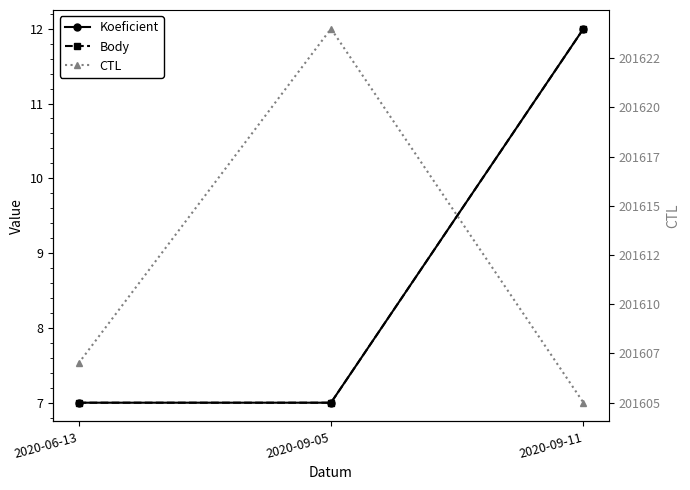

Does the chart have visible grid lines?

No